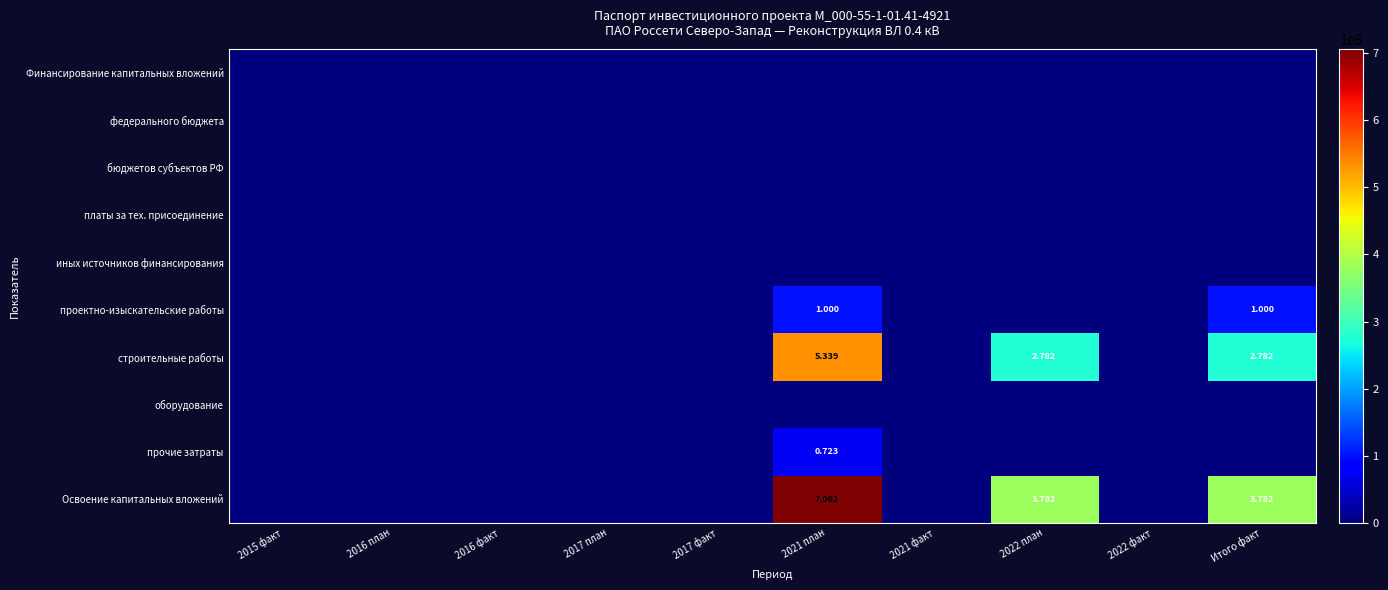

Which series has the widest spread of values?

Освоение капитальных вложений